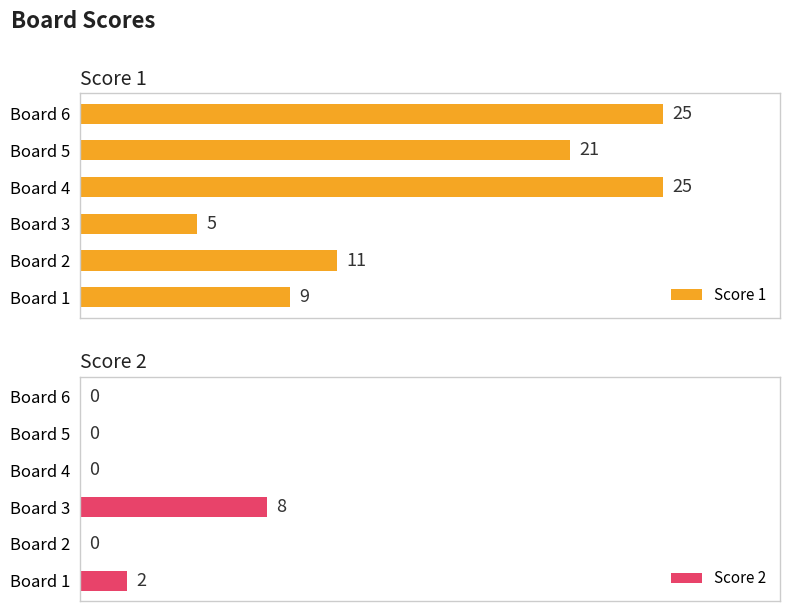

Which category has the highest value in the Score 2 series?

Board 3